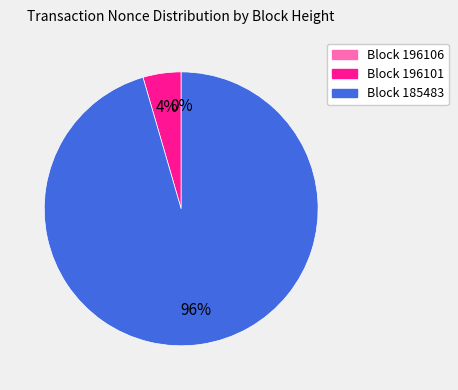

Is there a majority slice in this chart?

Yes